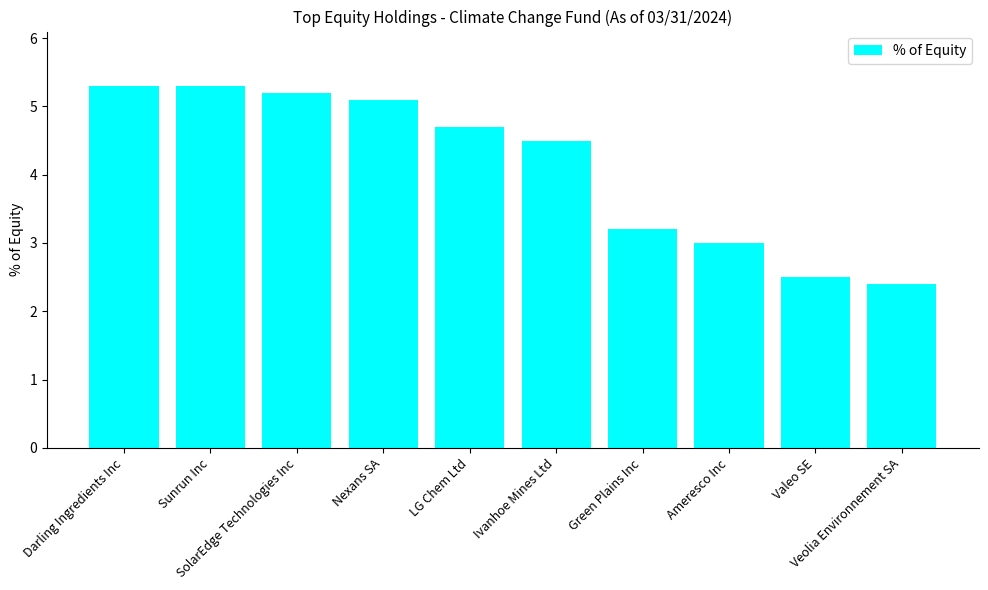

Reading right to left, list all the values displayed in this chart.

Veolia Environnement SA=2.4	Valeo SE=2.5	Ameresco Inc=3.0	Green Plains Inc=3.2	Ivanhoe Mines Ltd=4.5	LG Chem Ltd=4.7	Nexans SA=5.1	SolarEdge Technologies Inc=5.2	Sunrun Inc=5.3	Darling Ingredients Inc=5.3